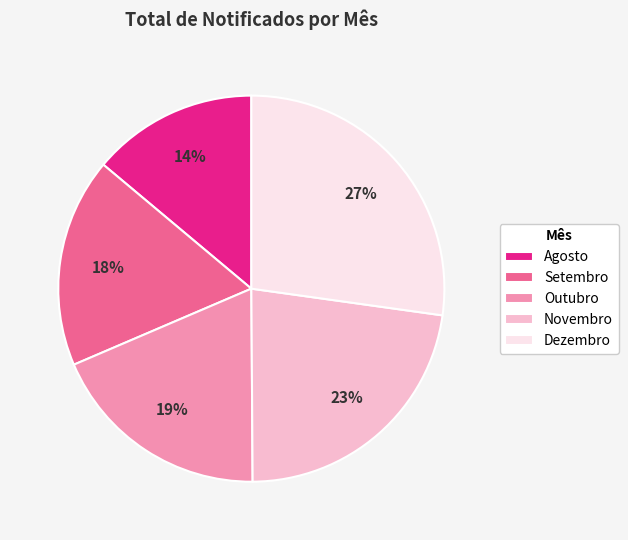

Does Agosto represent more than half of the total?

No